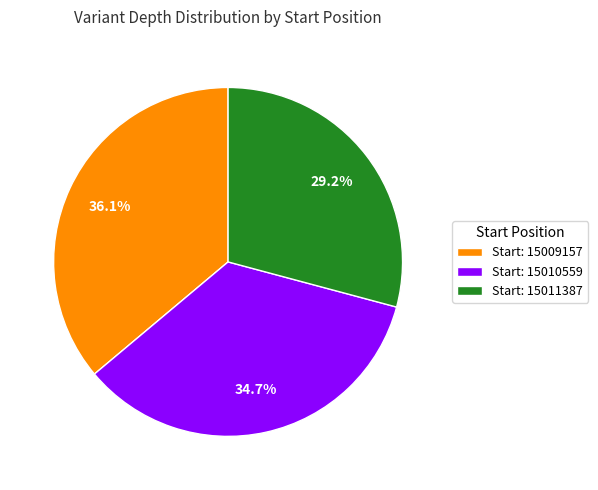

Between Start: 15010559 and Start: 15011387, which is larger?

Start: 15010559